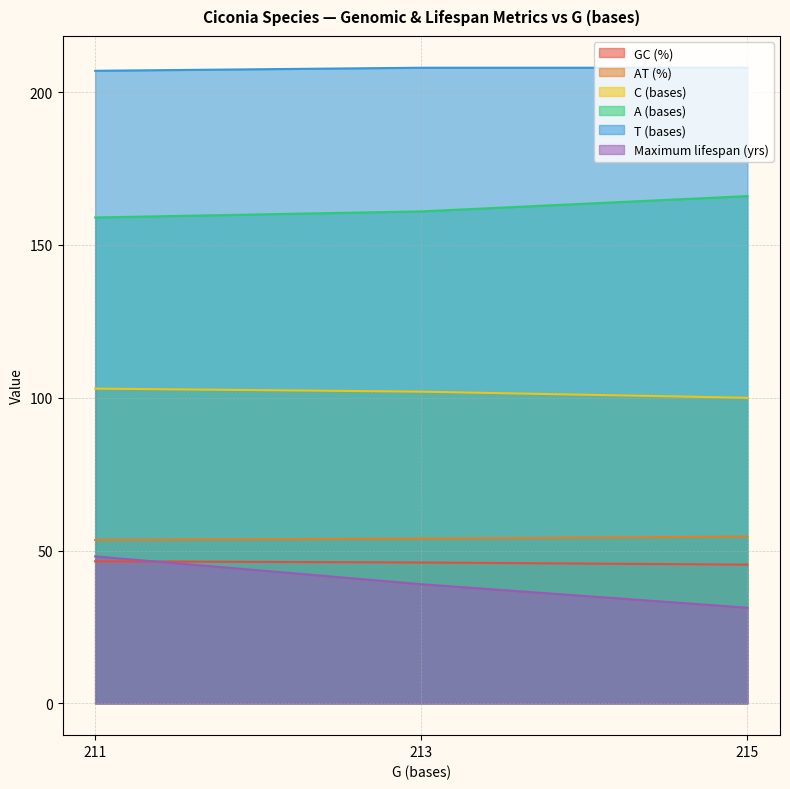

At how many categories does at least one series exceed 192?

3